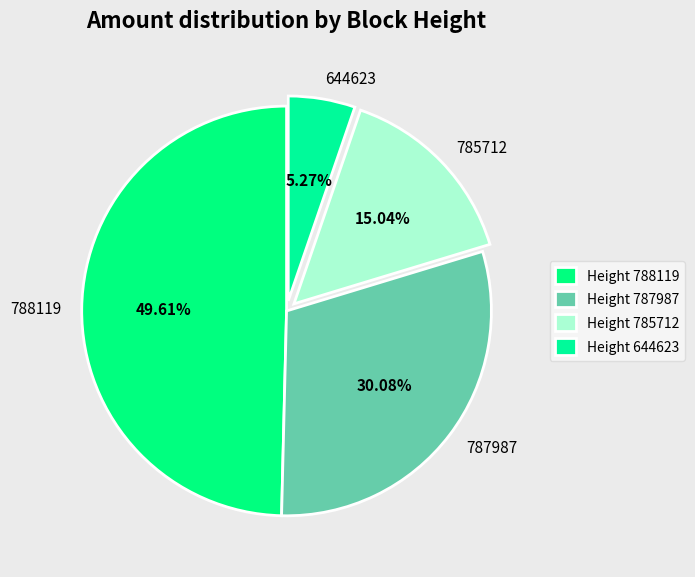

To the nearest percent, what is the difference between the largest and smallest slice percentages?

44%